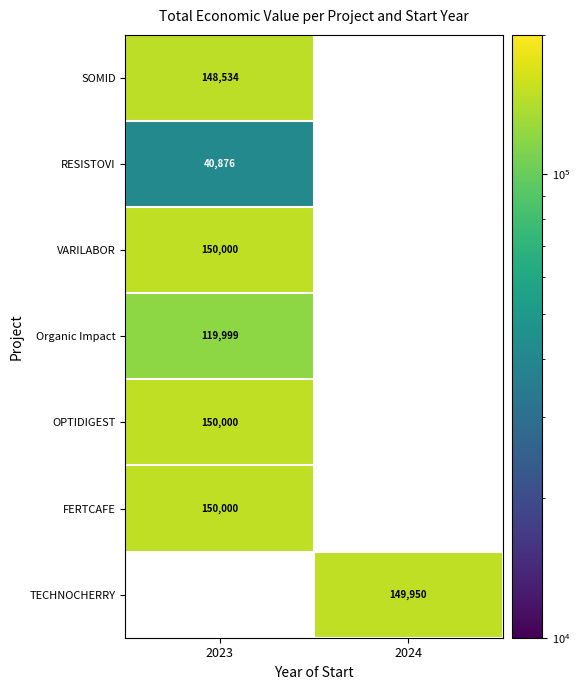

The RESISTOVI series shows 23057 at 2023. True or false?

False